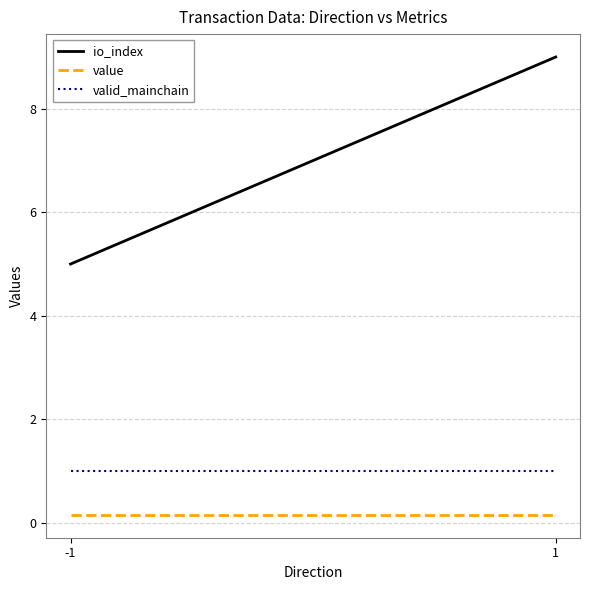

Which series has the largest total across all categories?

io_index